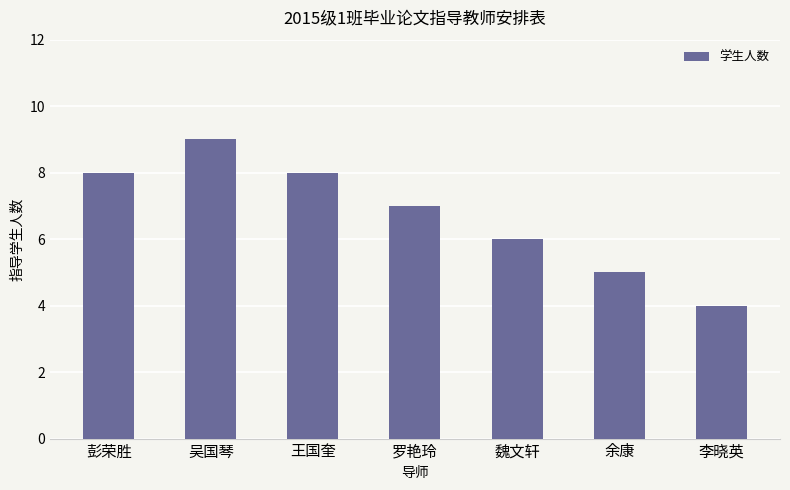

What is the value of the 6th bar from the left?

5